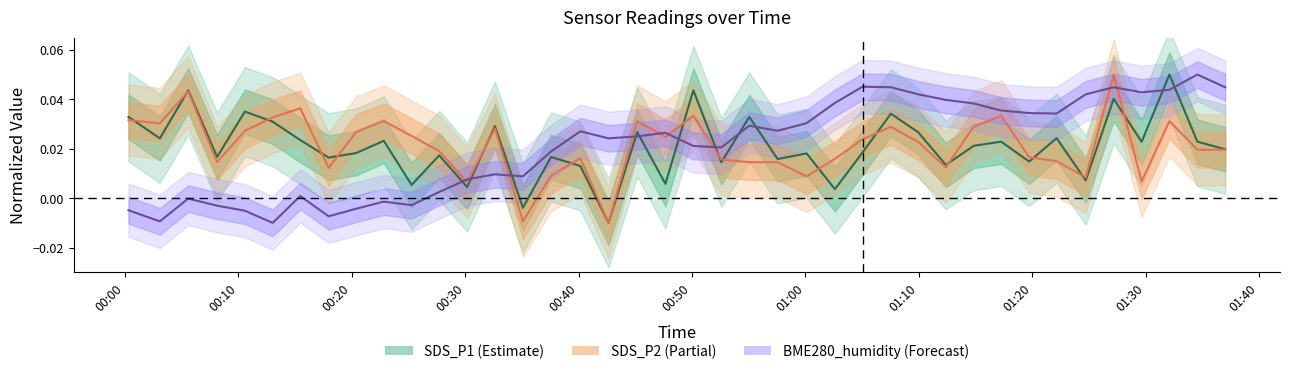

How many intersections are there between SDS_P1 (center) and BME280_humidity (center)?

11